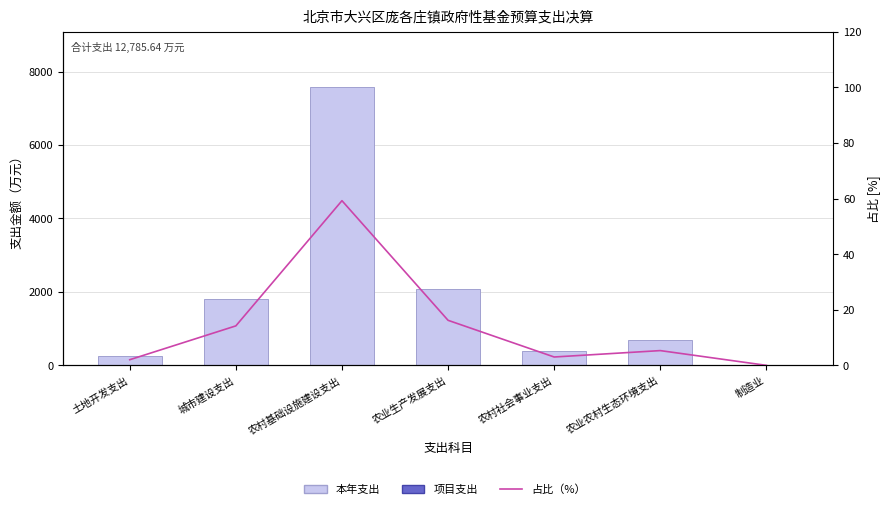

Rank the series by their maximum value, from highest to lowest.

本年支出, 占比（%）